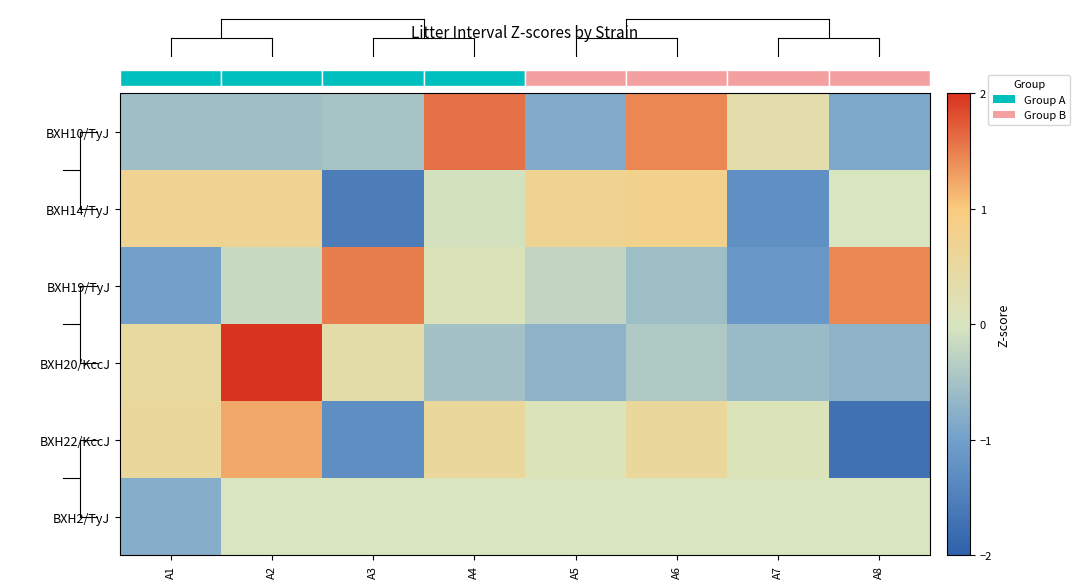

True or false: BXH22/KccJ has a value of -2.7 at A8.

False